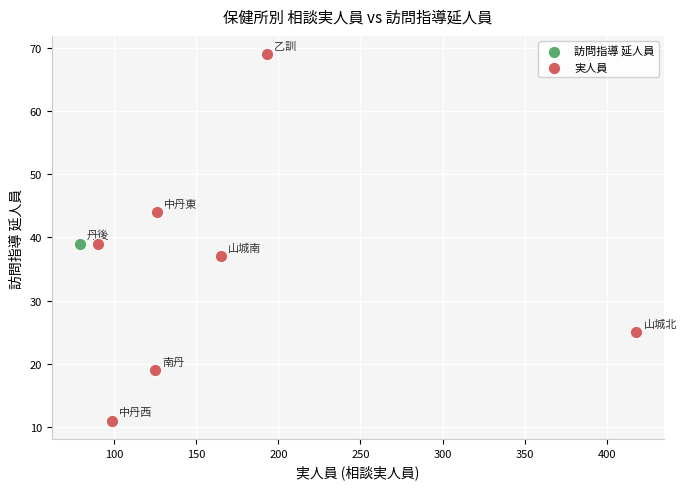

What are all the series names shown in the legend?

訪問指導 延人員, 実人員